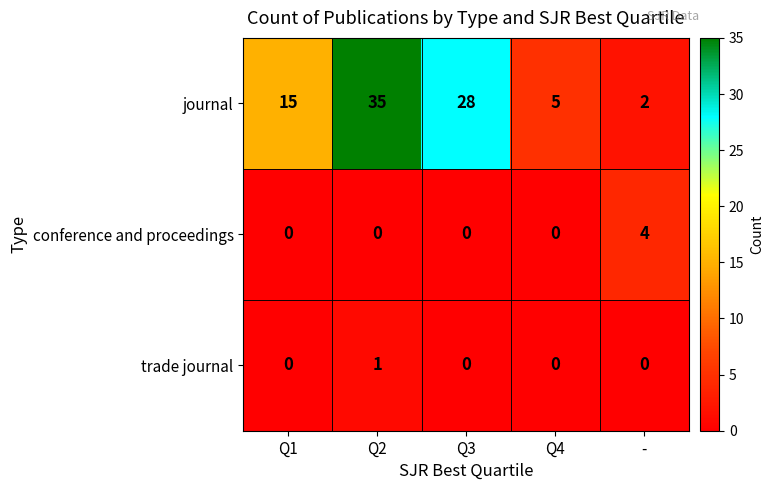

The conference and proceedings series shows -2 at Q1. True or false?

False